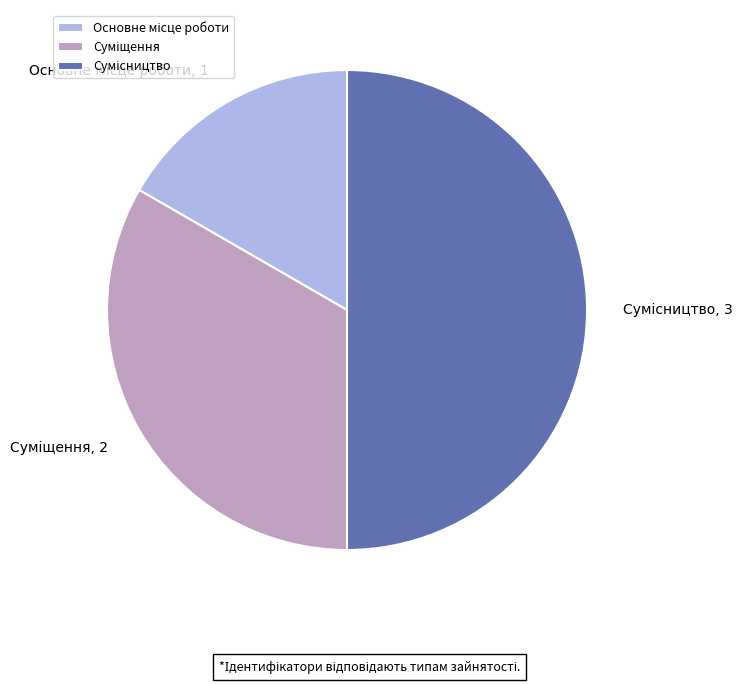

Count the number of slices in the pie.

3